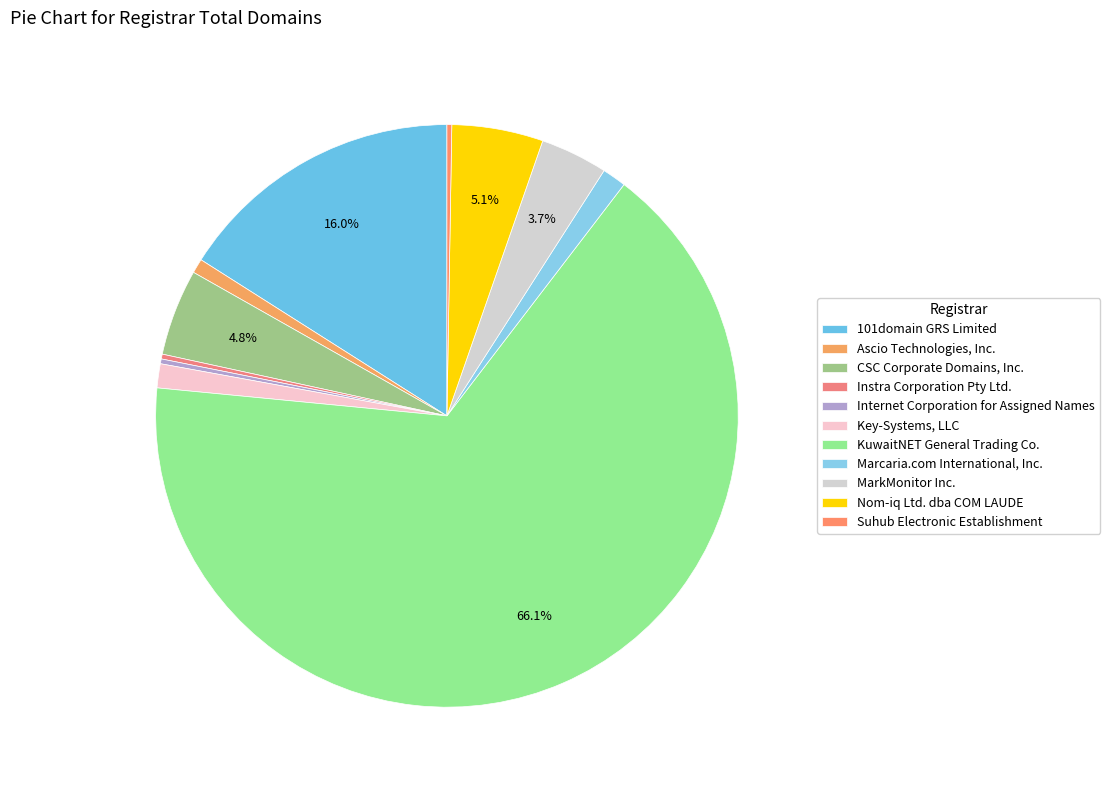

Does any single category account for the majority?

Yes